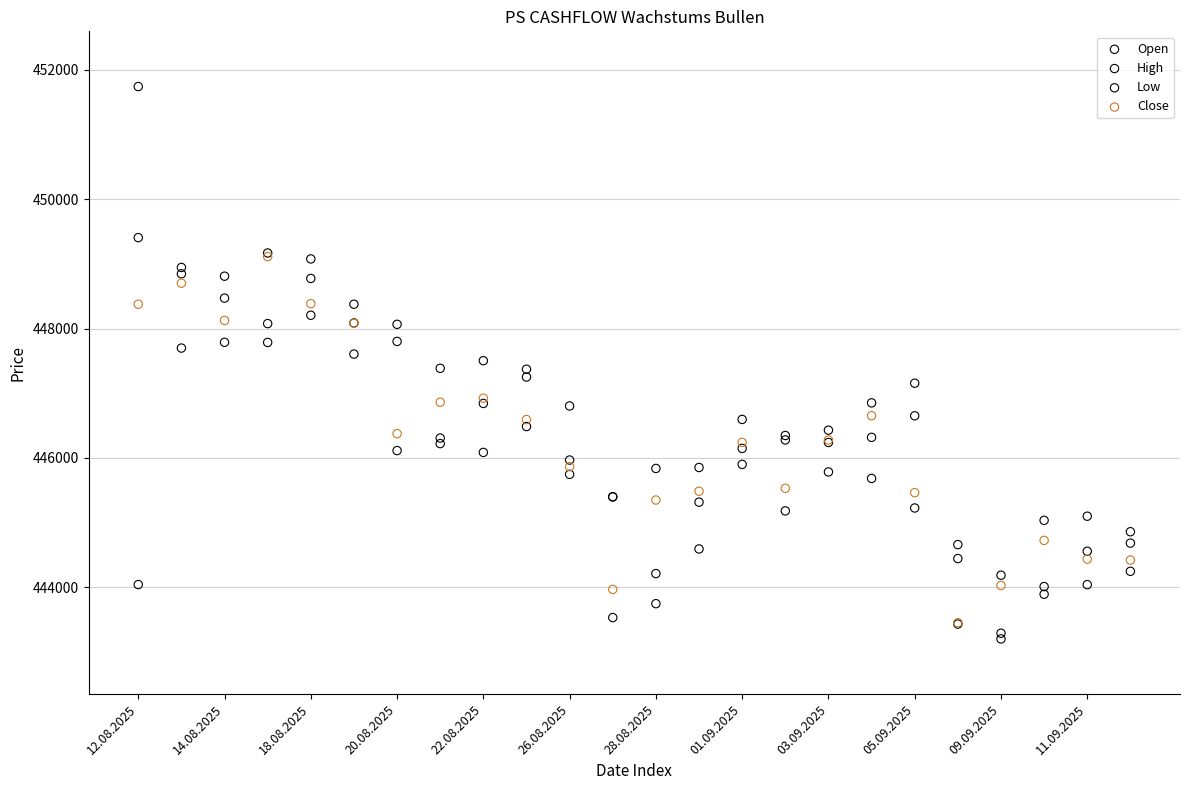

What are all the series names shown in the legend?

Open, High, Low, Close